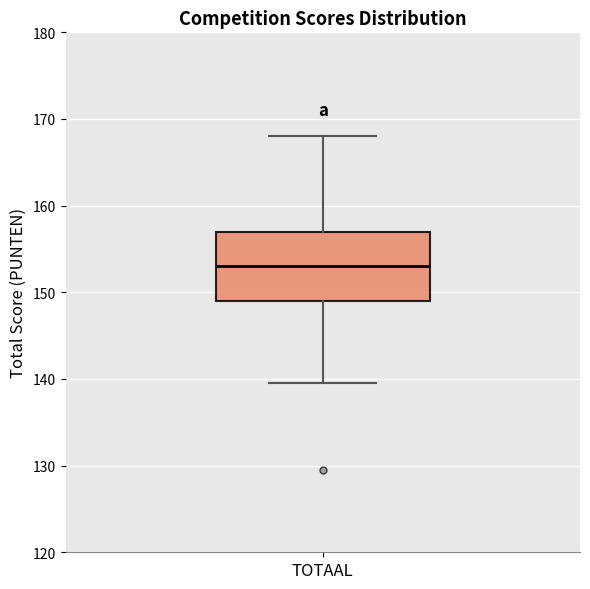

Read this box plot against the y-axis: the position of the median line, the range covered by the box, and the ends of both whiskers. The values are not printed on the chart, so give them approximately, as read against the axis.

median 153, box 149 to 157, whiskers 140 to 168